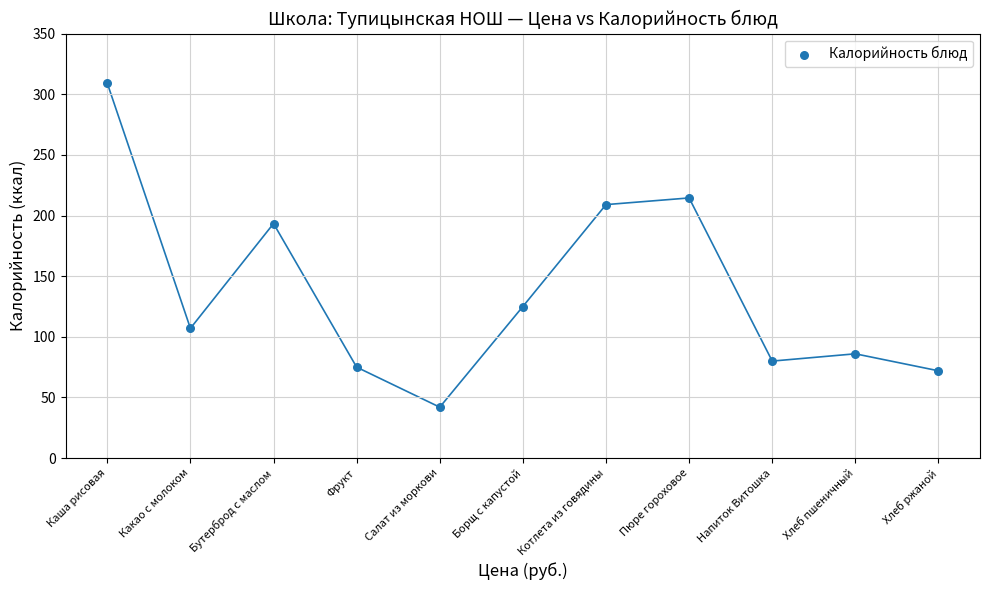

What Y value in the scatter plot is closest to 175?

193.4